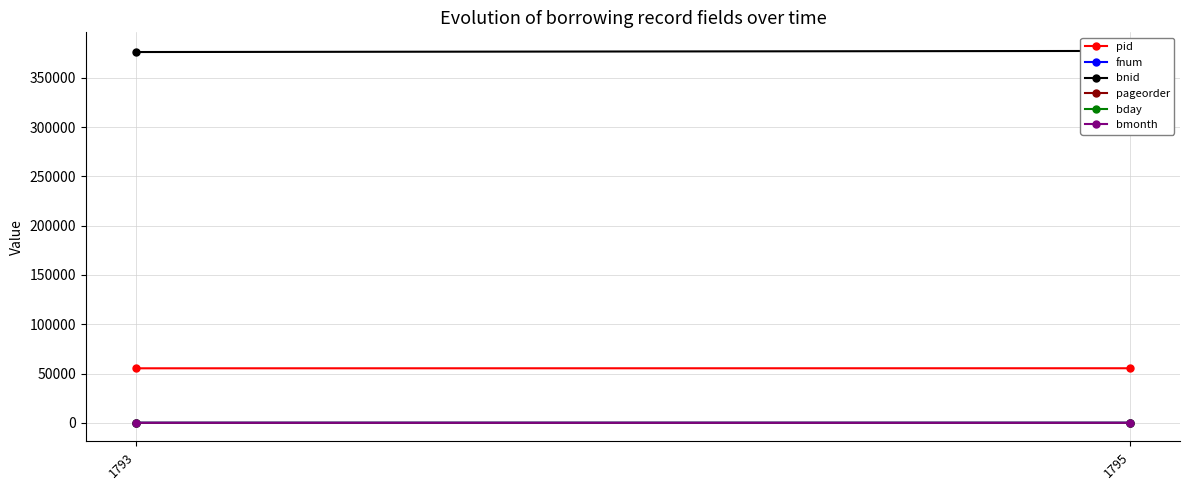

At 1793, list the series in order from smallest to largest.

pageorder, bmonth, bday, fnum, pid, bnid